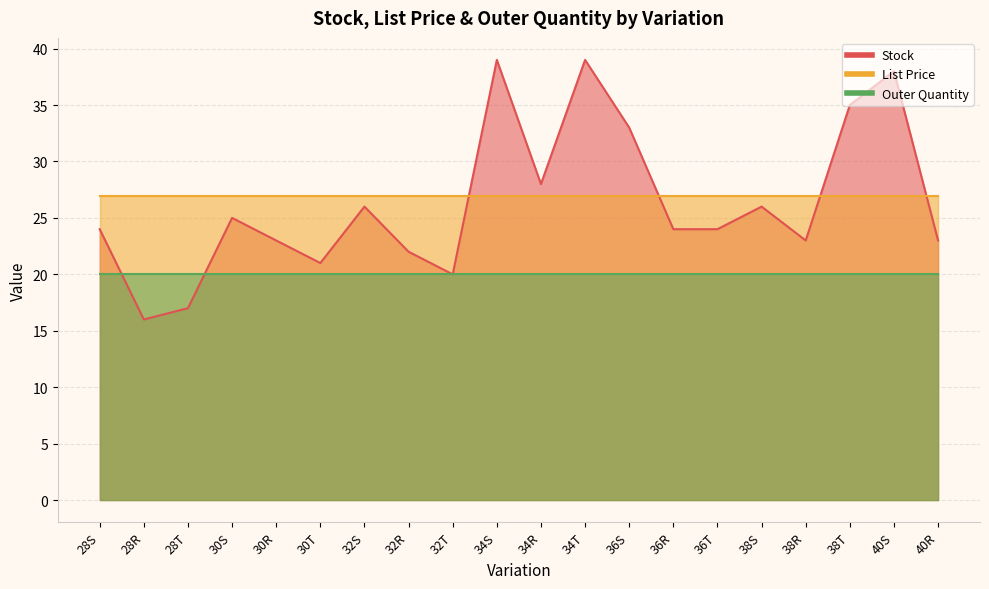

Reading right to left, list all the values displayed in this chart.

Stock: 40R=23.0	40S=38.0	38T=35.0	38R=23.0	38S=26.0	36T=24.0	36R=24.0	36S=33.0	34T=39.0	34R=28.0	34S=39.0	32T=20.0	32R=22.0	32S=26.0	30T=21.0	30R=23.0	30S=25.0	28T=17.0	28R=16.0	28S=24.0
List Price: 40R=26.9	40S=26.9	38T=26.9	38R=26.9	38S=26.9	36T=26.9	36R=26.9	36S=26.9	34T=26.9	34R=26.9	34S=26.9	32T=26.9	32R=26.9	32S=26.9	30T=26.9	30R=26.9	30S=26.9	28T=26.9	28R=26.9	28S=26.9
Outer Quantity: 40R=20.0	40S=20.0	38T=20.0	38R=20.0	38S=20.0	36T=20.0	36R=20.0	36S=20.0	34T=20.0	34R=20.0	34S=20.0	32T=20.0	32R=20.0	32S=20.0	30T=20.0	30R=20.0	30S=20.0	28T=20.0	28R=20.0	28S=20.0